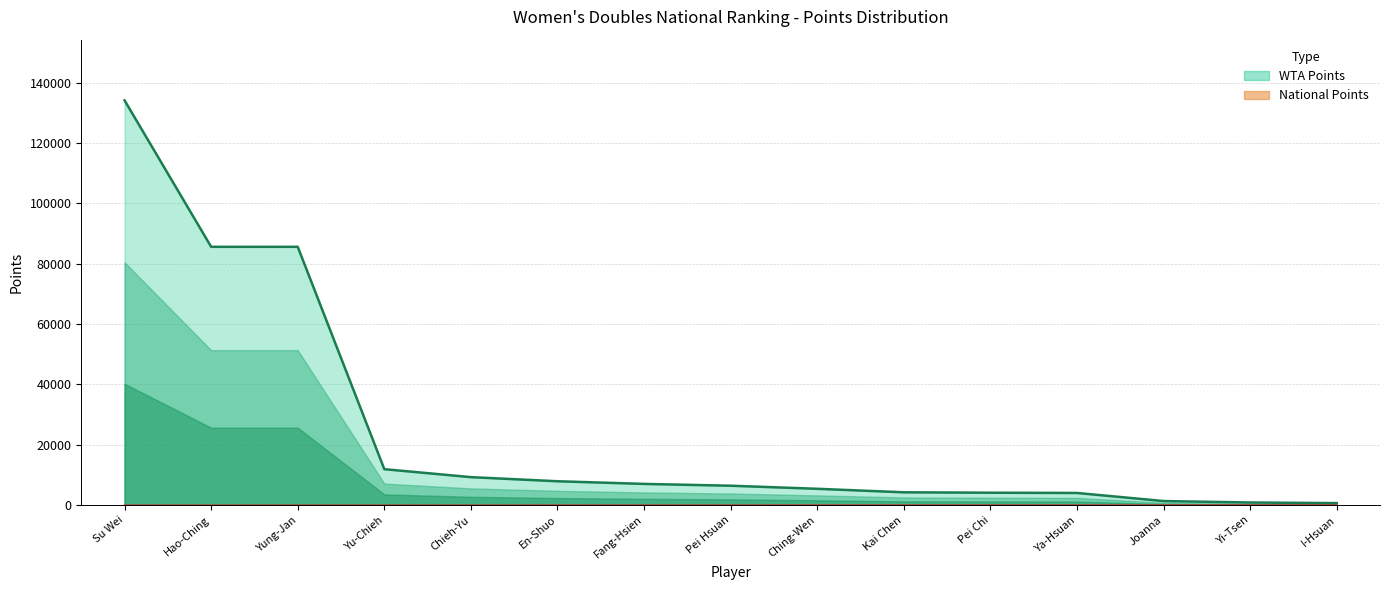

What position from the right is Yung-Jan?

13